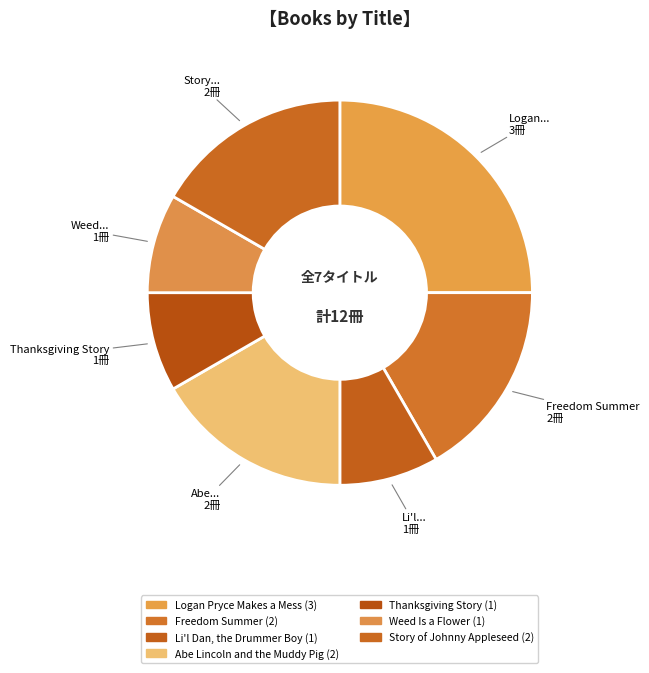

Count the number of slices in the pie.

7